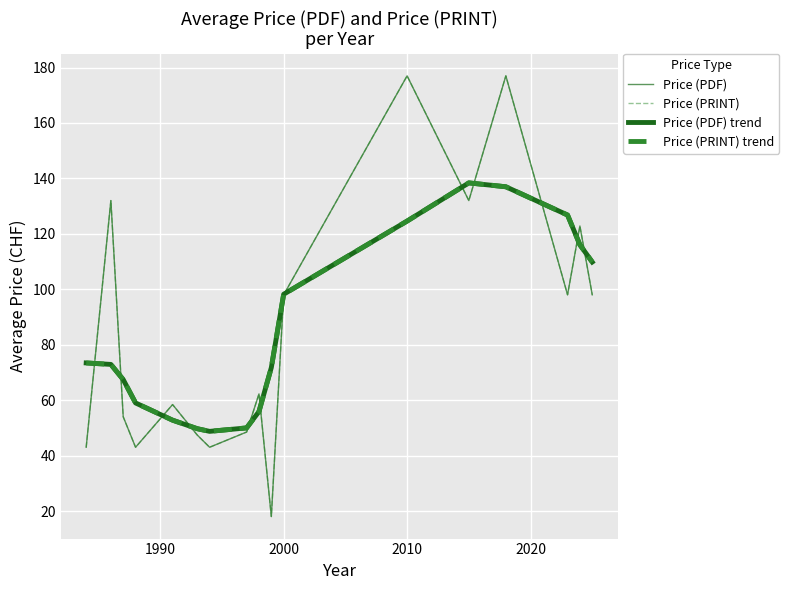

Does the chart have visible grid lines?

Yes